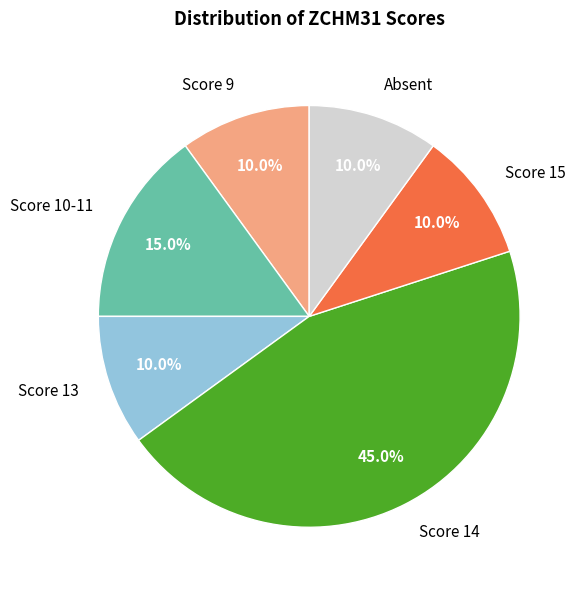

Is there a majority slice in this chart?

No